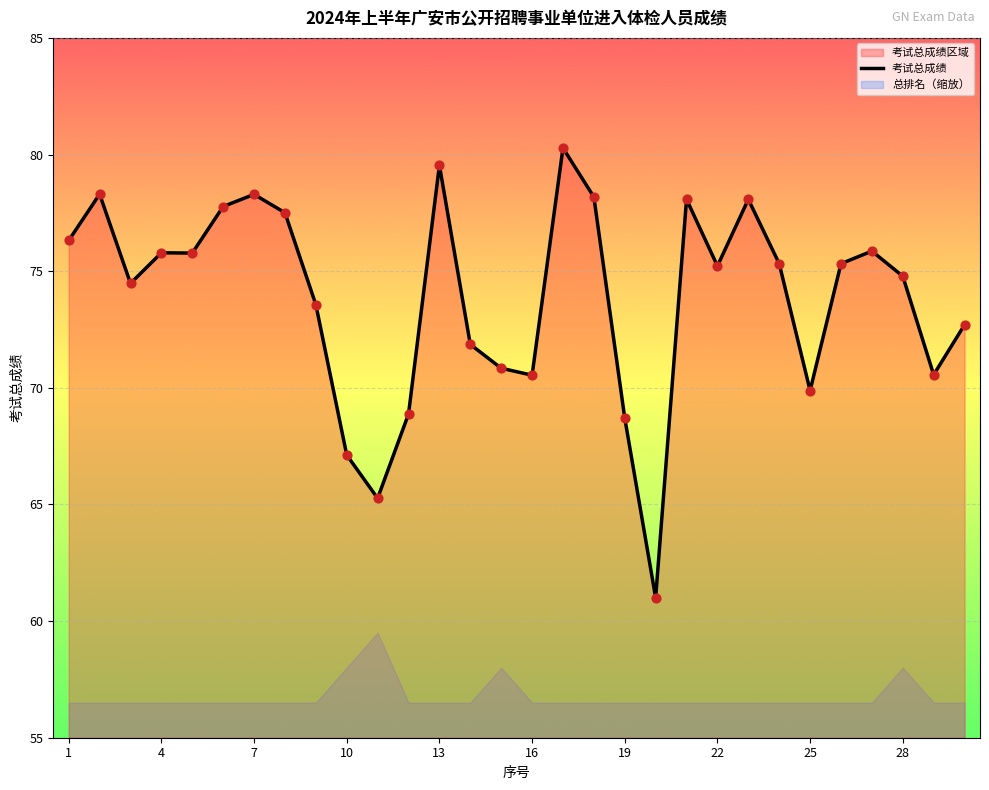

True or false: 考试总成绩 has a value of 69.9 at 25.

True